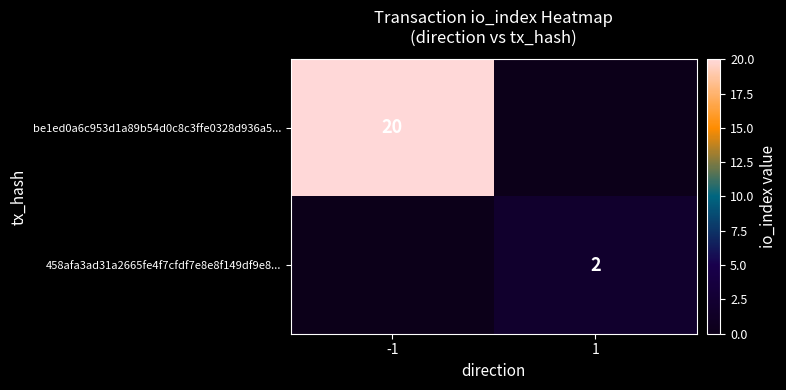

The be1ed0a6c953d1a89b54d0c8c3ffe0328d936a5... series shows 20 at -1. True or false?

True